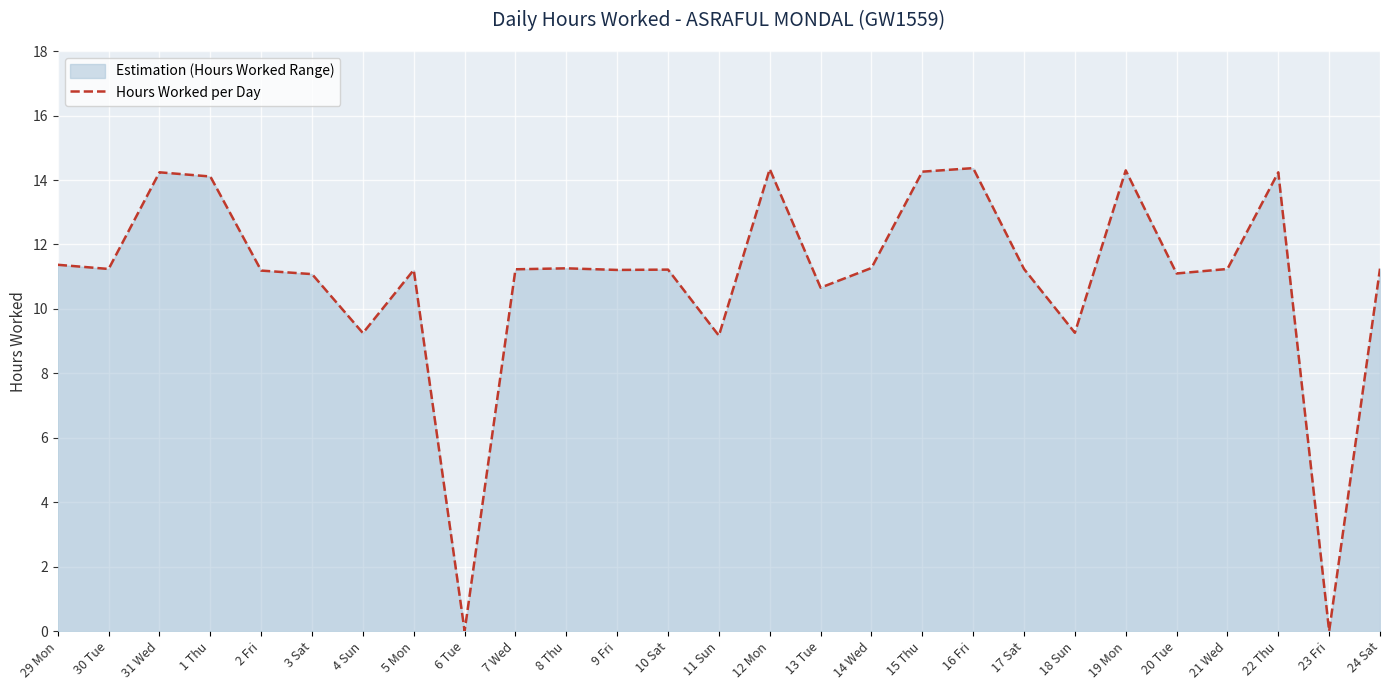

What is the value of the 16th point from the left?

10.7